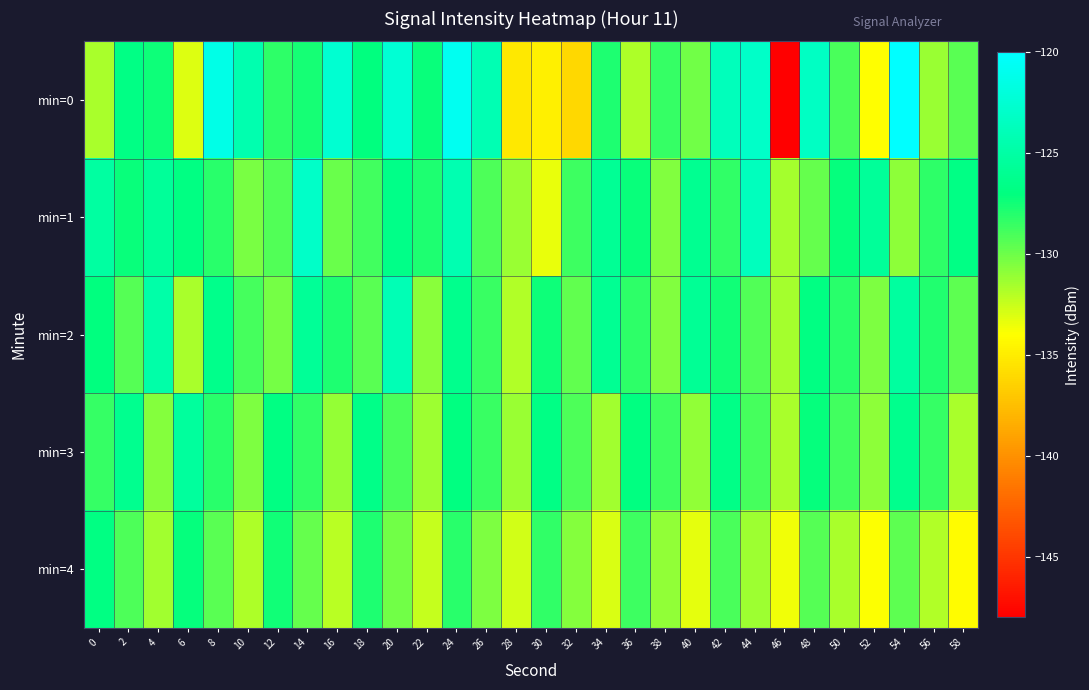

What is the total value across all series at 6?

-644.1